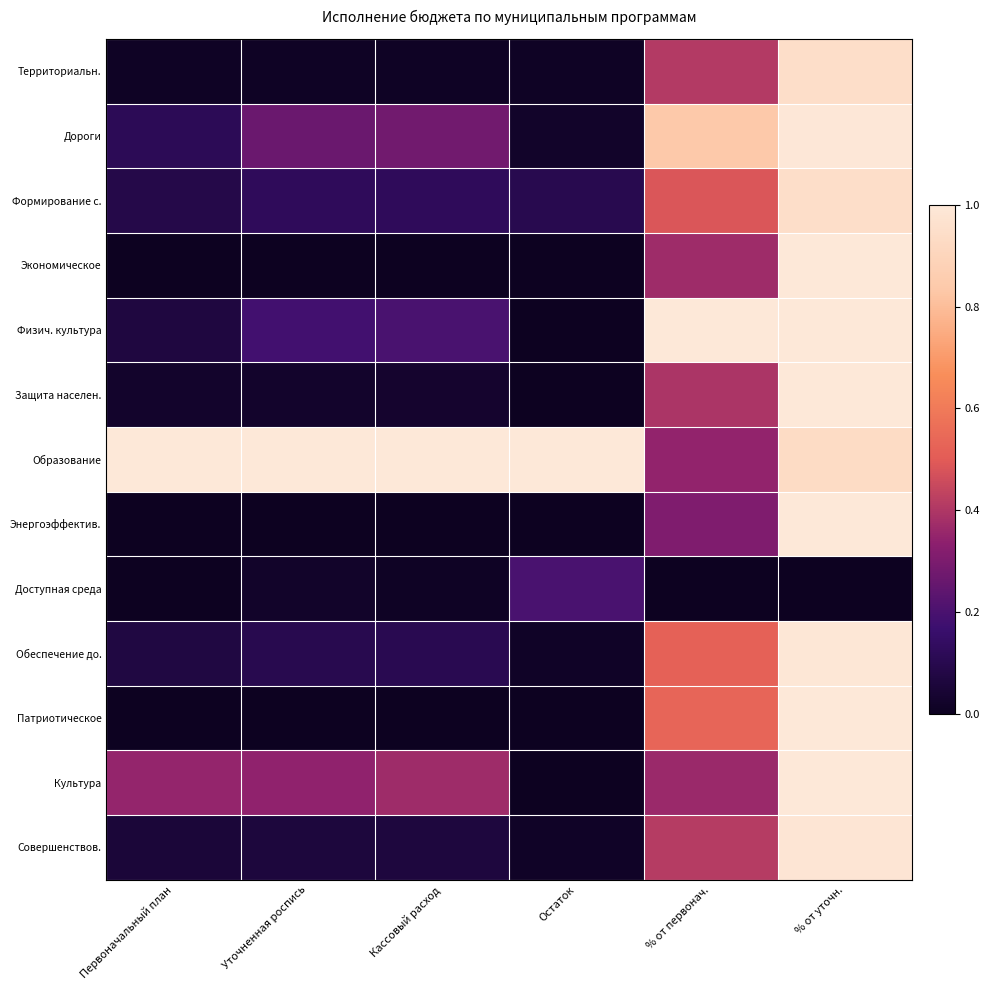

What is the spread (max minus min) of values at Кассовый расход?

1.0